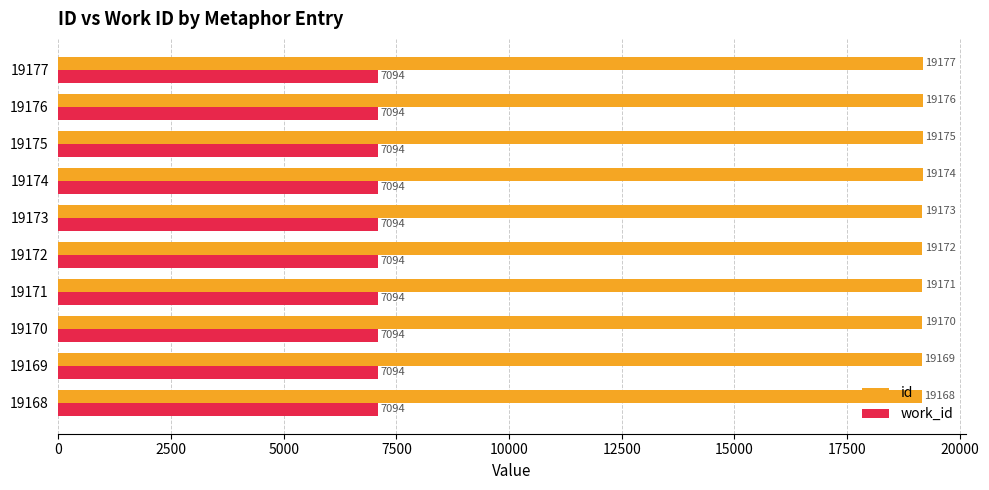

What is the minimum value shown in the chart?

7094